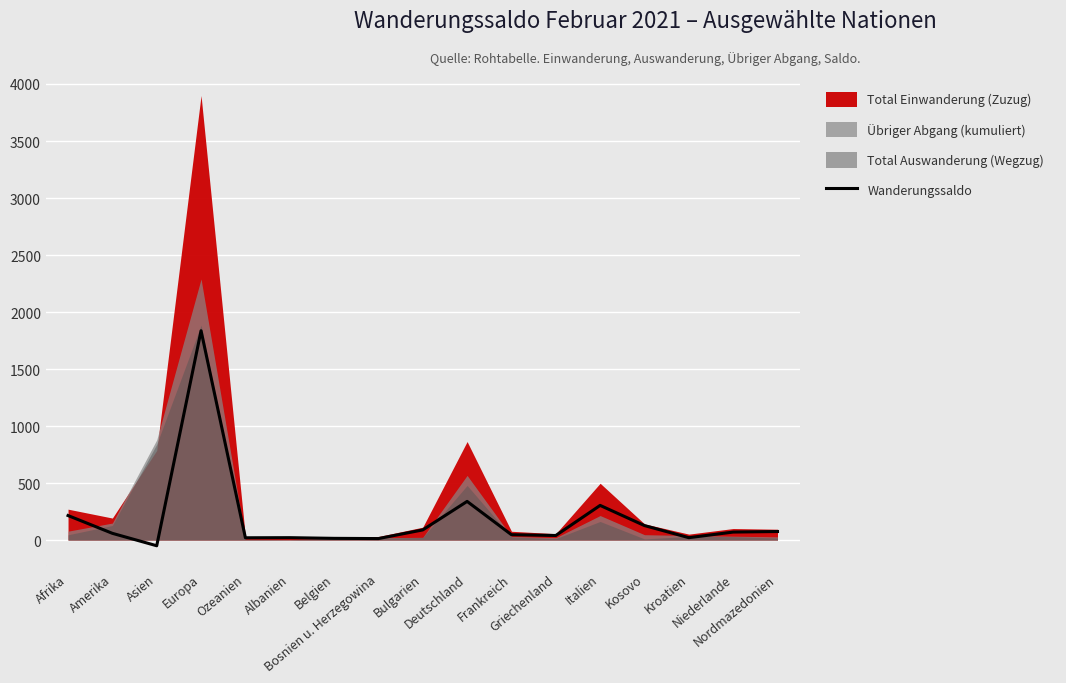

How many negative values are there?

1